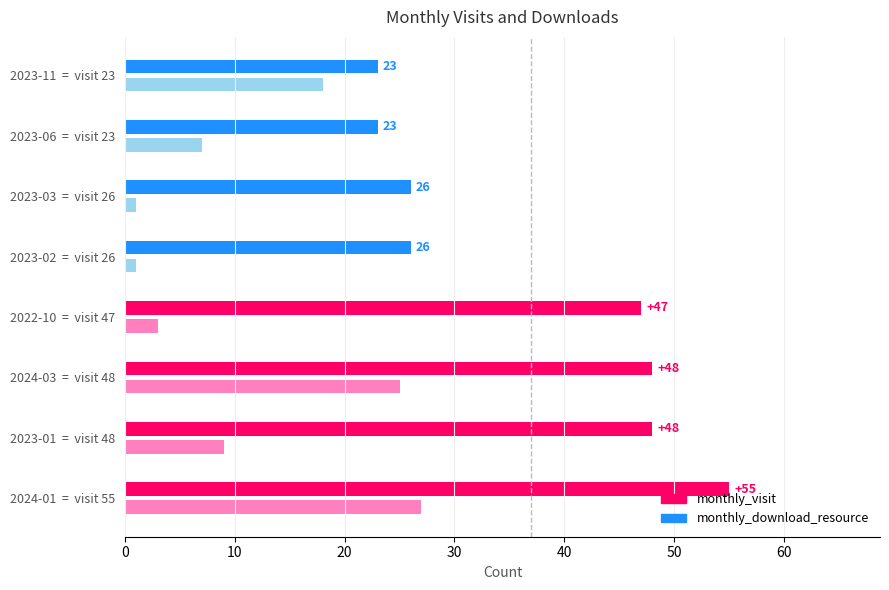

What is the greatest value displayed?

55